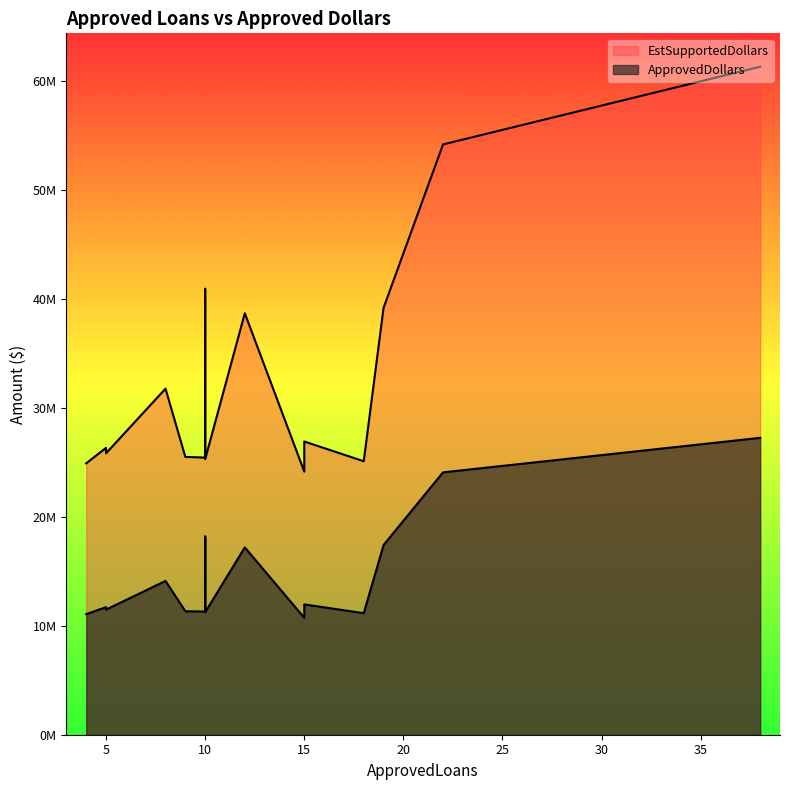

True or false: ApprovedDollars and EstSupportedDollars cross at least once.

False